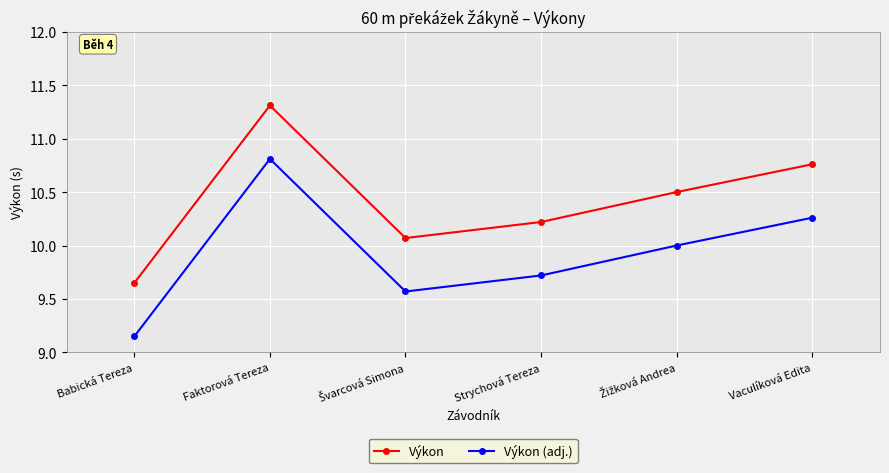

What is the spread (max minus min) of values at Vaculíková Edita?

0.5